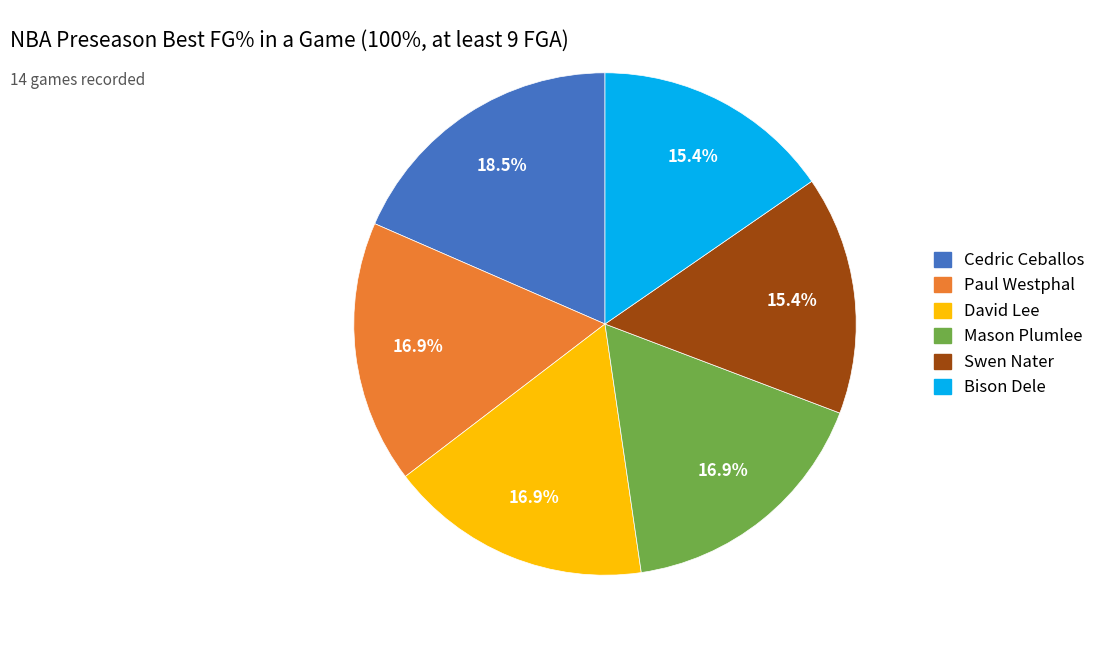

Does any single category account for the majority?

No